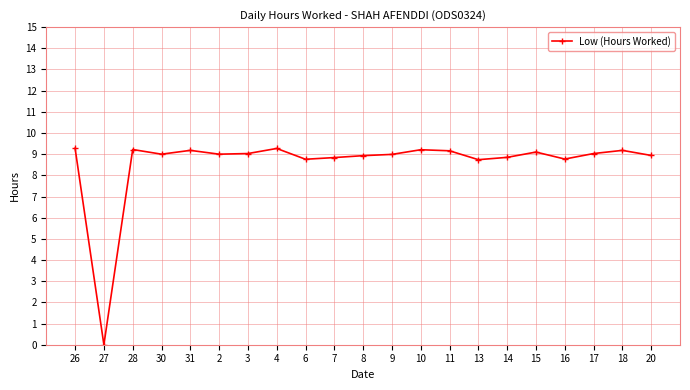

Where is the data nearest to the value 4?

27